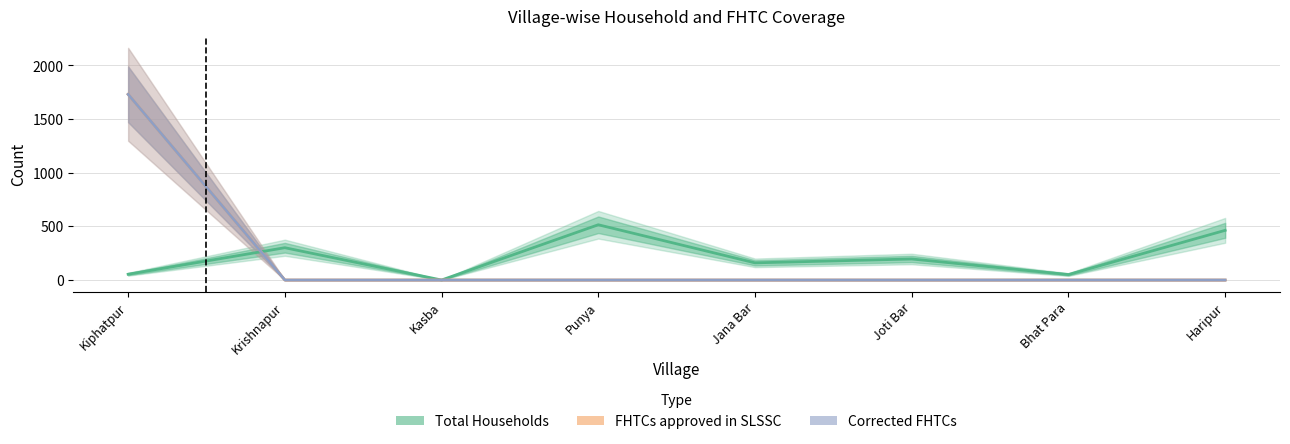

What is the difference between the maximum and second lowest values in the Total Households series?

464